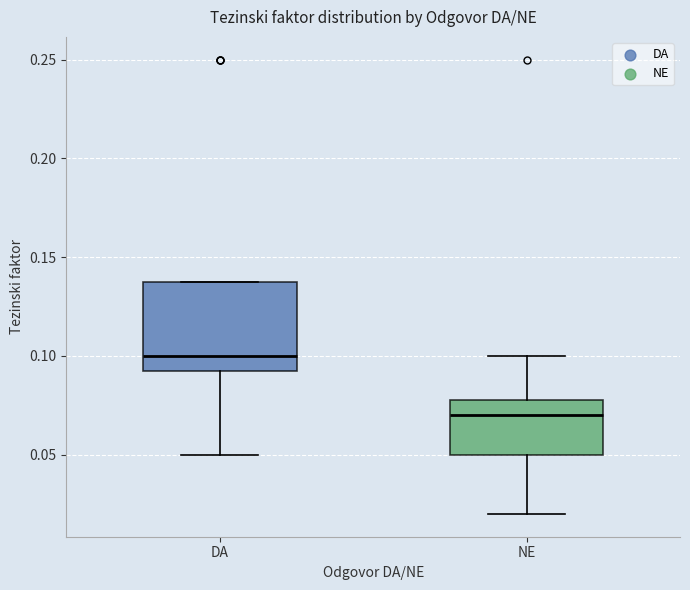

Reading left to right, read every box against the y-axis: the position of its median line, the range the box covers, and the ends of its whiskers. The values are not printed on the chart, so give them approximately, as read against the axis.

DA: median 0.100, box 0.095 to 0.140, whiskers 0.050 to 0.140
NE: median 0.070, box 0.050 to 0.080, whiskers 0.020 to 0.100